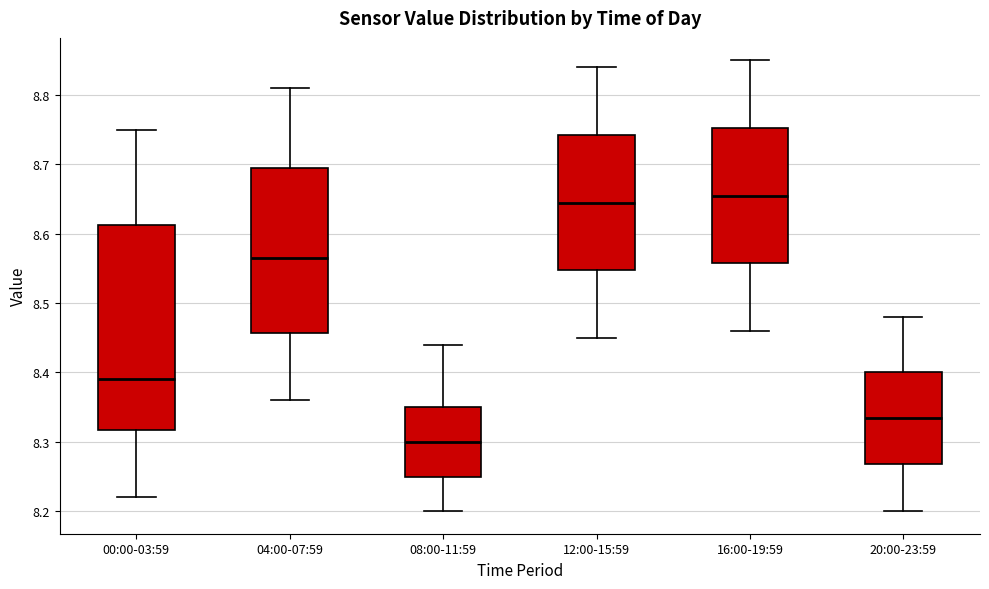

Reading left to right, transcribe this box plot: for each box, give where its median line is, the range the box spans, and where its two whiskers end, as read against the y-axis. The values are not printed on the chart, so give them approximately, as read against the axis.

00:00-03:59: median 8.39, box 8.32 to 8.61, whiskers 8.22 to 8.75
04:00-07:59: median 8.57, box 8.46 to 8.70, whiskers 8.36 to 8.81
08:00-11:59: median 8.30, box 8.25 to 8.35, whiskers 8.20 to 8.44
12:00-15:59: median 8.65, box 8.55 to 8.74, whiskers 8.45 to 8.84
16:00-19:59: median 8.66, box 8.56 to 8.75, whiskers 8.46 to 8.85
20:00-23:59: median 8.34, box 8.27 to 8.40, whiskers 8.20 to 8.48